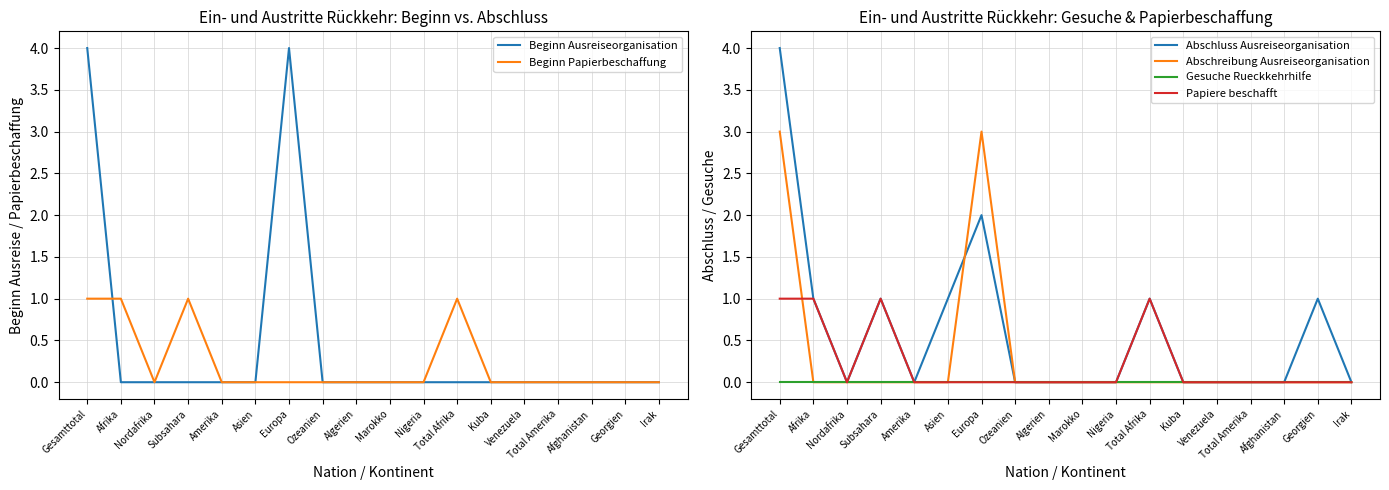

What are all the series names shown in the legend?

Beginn Ausreiseorganisation, Beginn Papierbeschaffung, Abschluss Ausreiseorganisation, Abschreibung Ausreiseorganisation, Gesuche Rueckkehrhilfe, Papiere beschafft